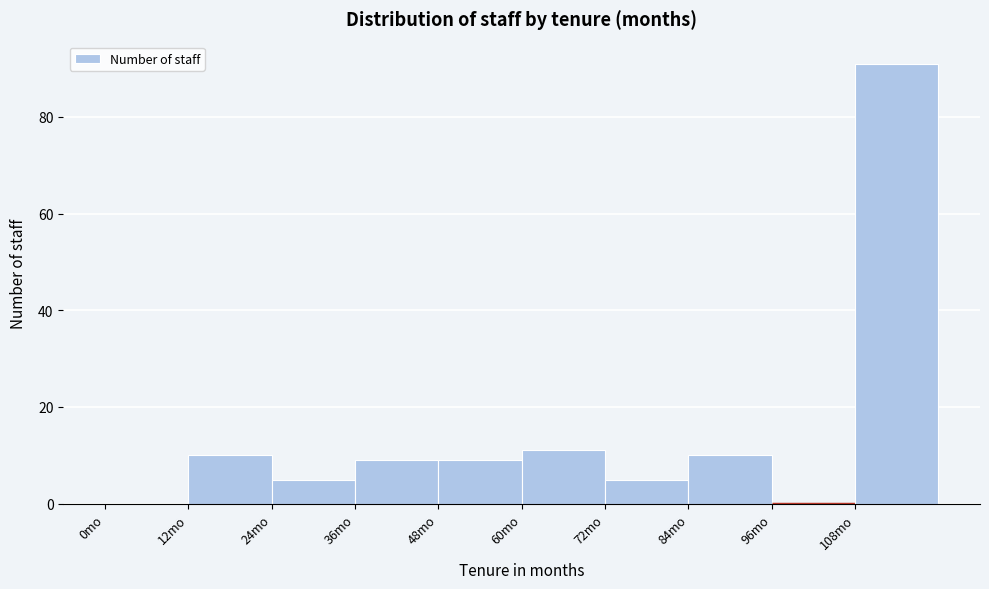

What is the height of the bar covering 24 to 36 on the x-axis? The values are not printed on the chart, so give them approximately, as read against the axis.

6